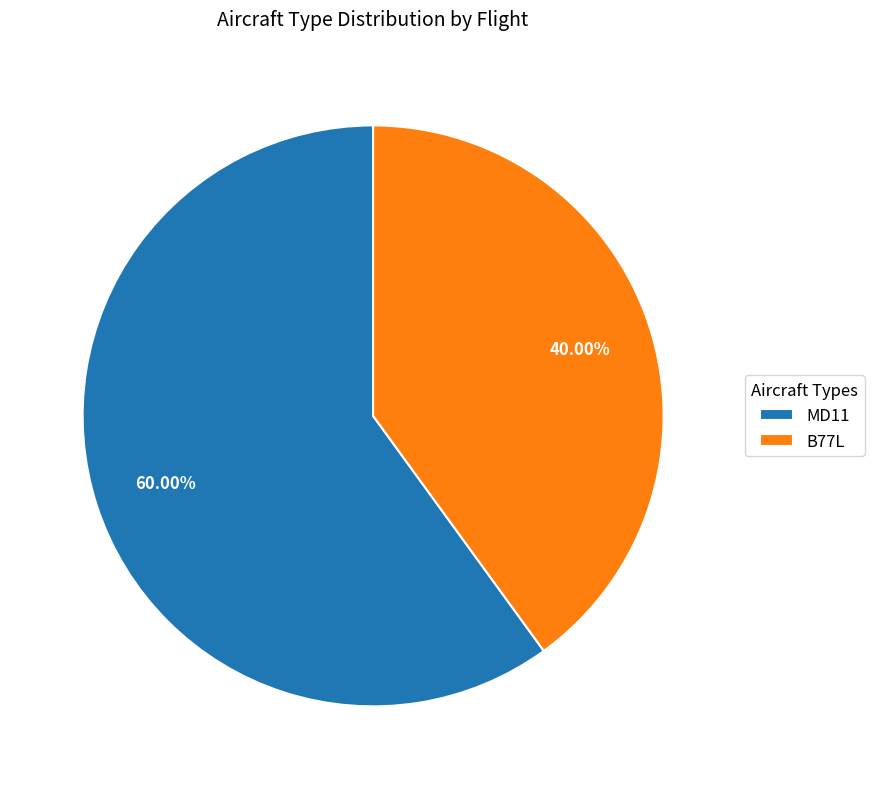

Which category has the smallest portion of the pie?

B77L